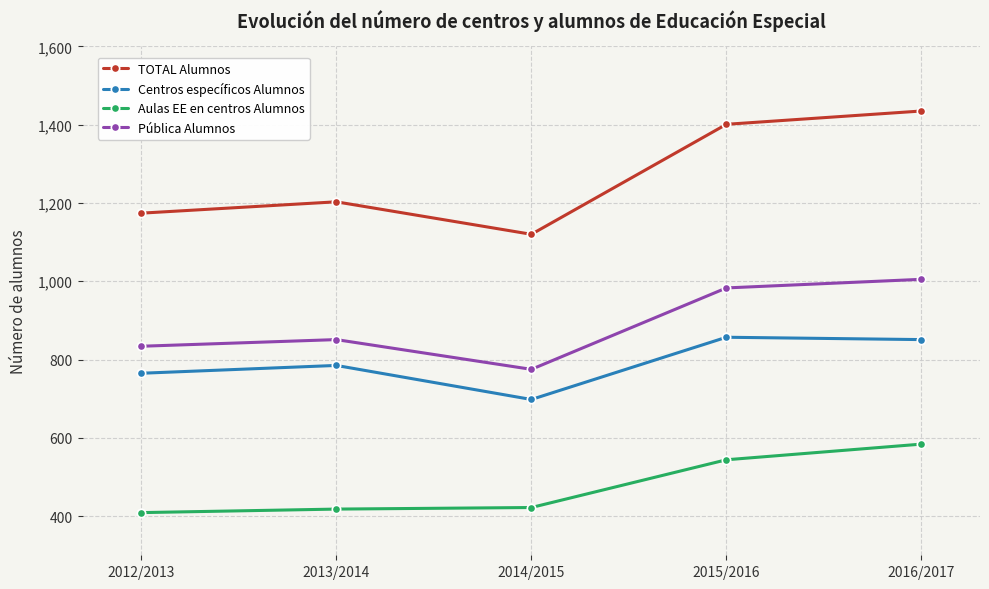

Which category has the highest value across all series?

2016/2017